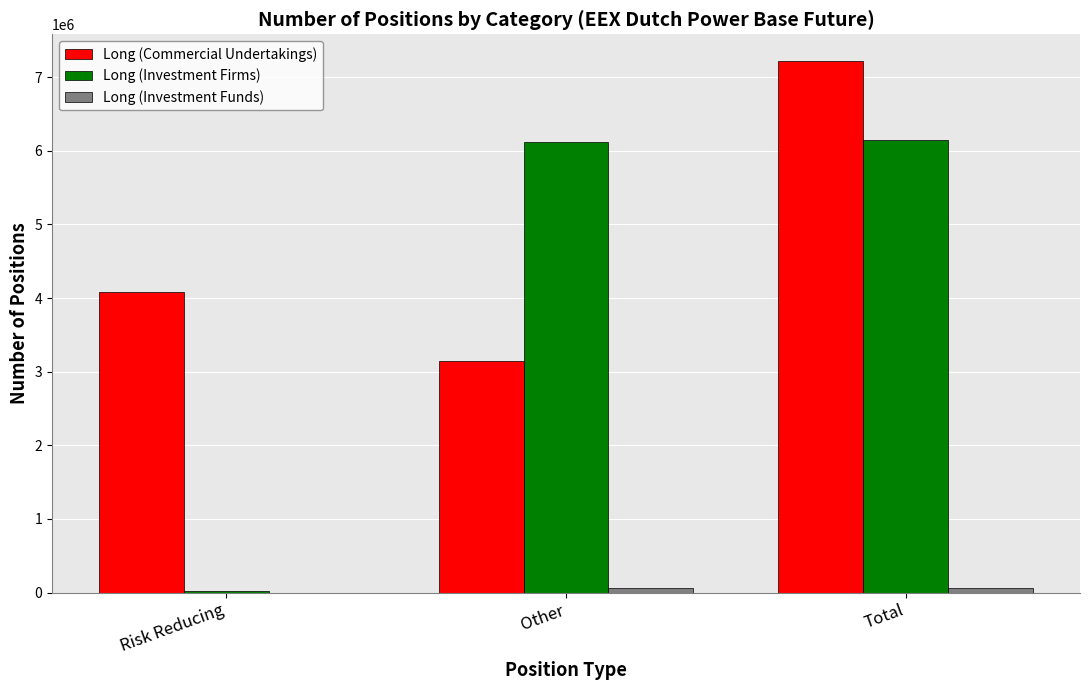

What is the maximum value shown in the chart?

7220351